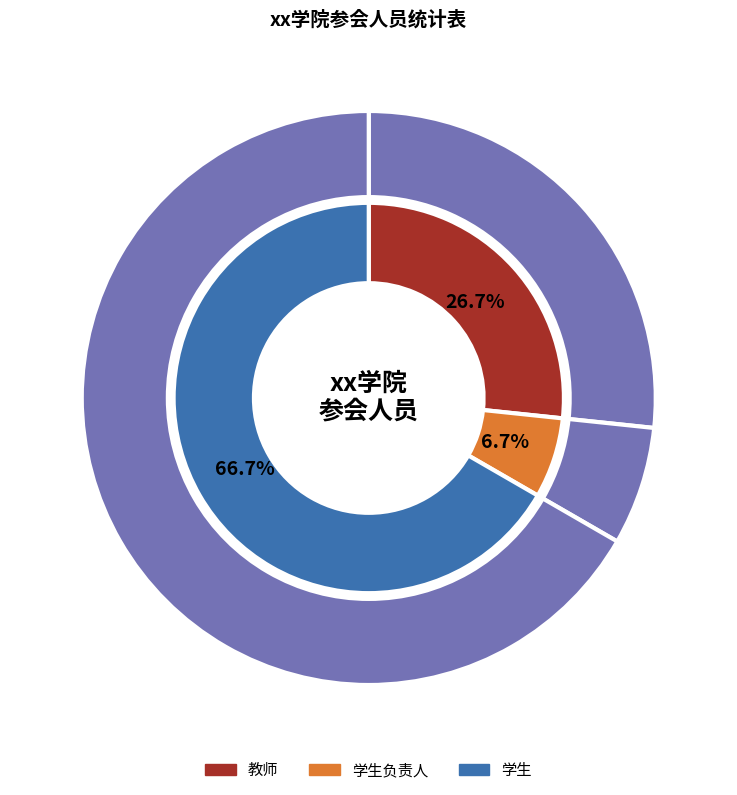

Which slice is the largest?

学生